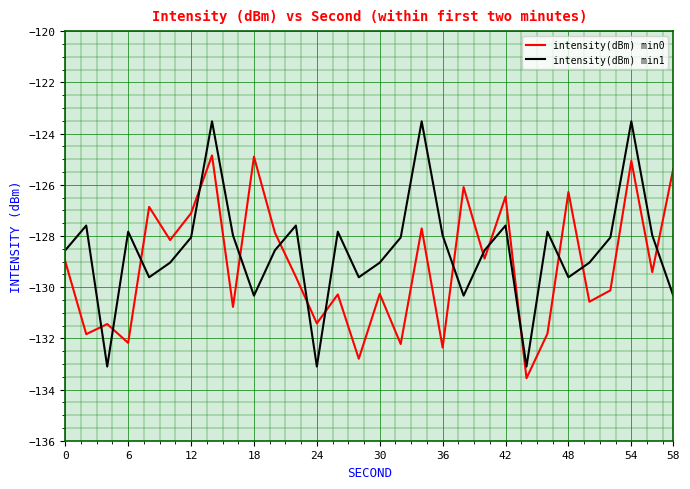

What is the smallest value displayed?

-133.6